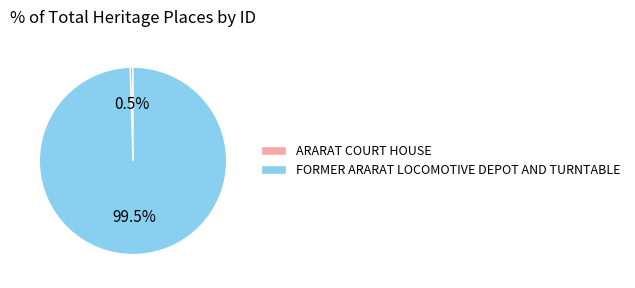

To the nearest percent, what is the combined percentage of FORMER ARARAT LOCOMOTIVE DEPOT AND TURNTABLE and ARARAT COURT HOUSE?

100%